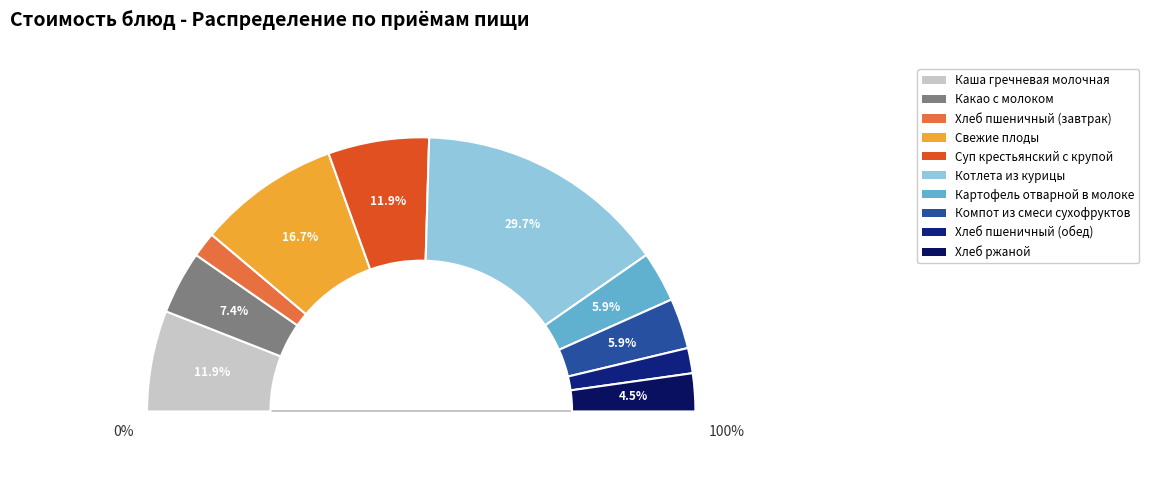

What is the change in value from Каша гречневая молочная to Хлеб ржаной?

-5.0